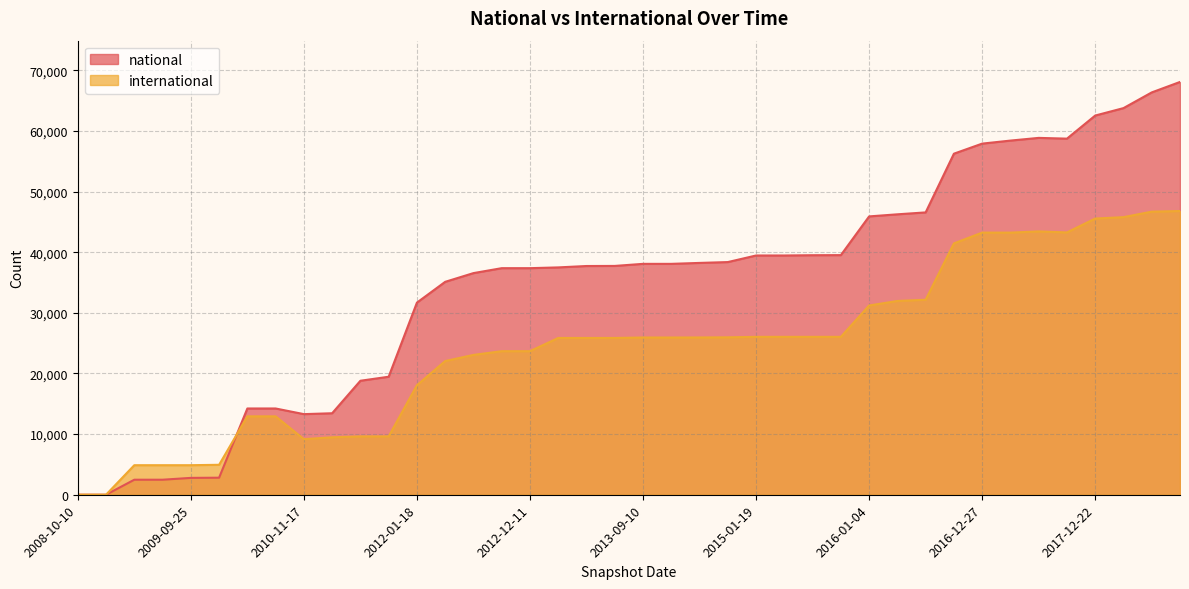

Which category has the highest value in the international series?

2018-09-28